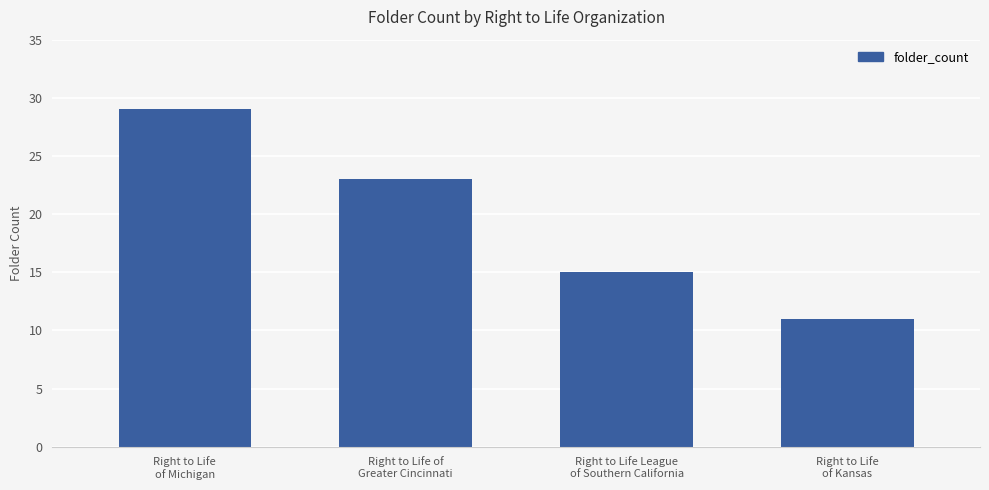

What is the value of the 1st bar from the left?

29